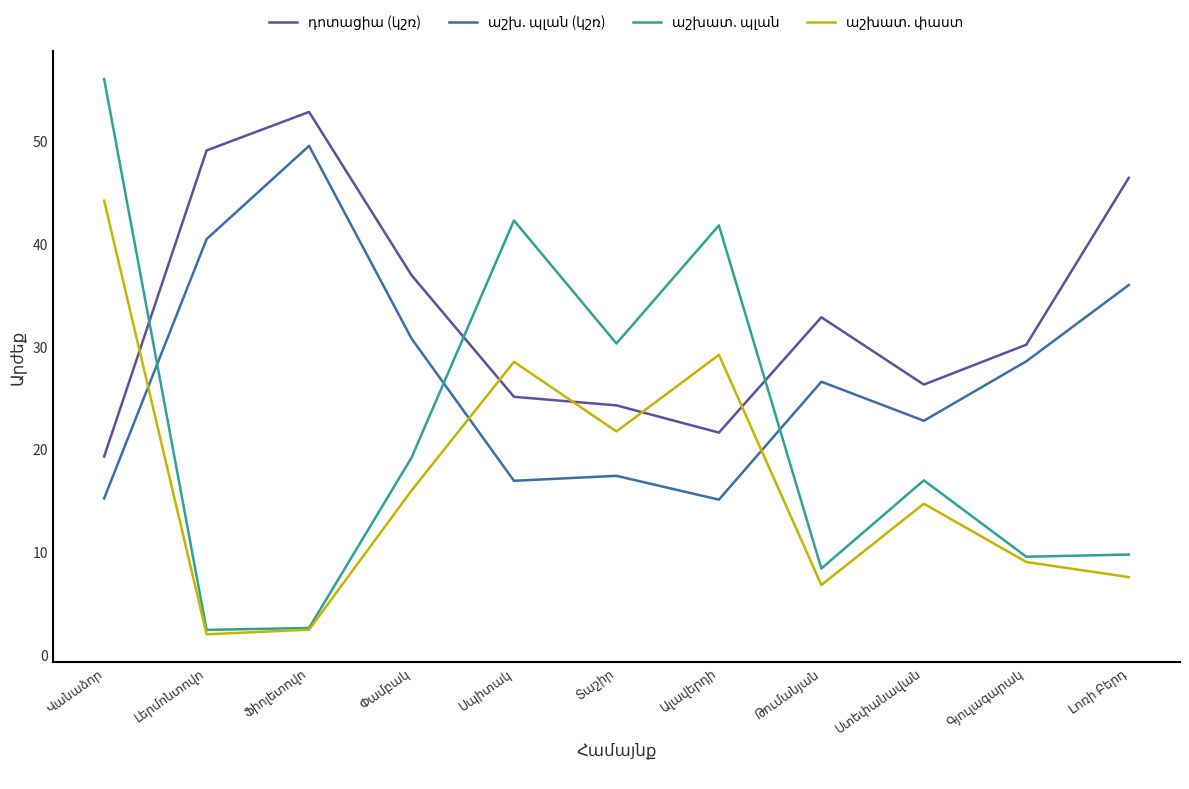

What is the greatest value displayed?

56.0